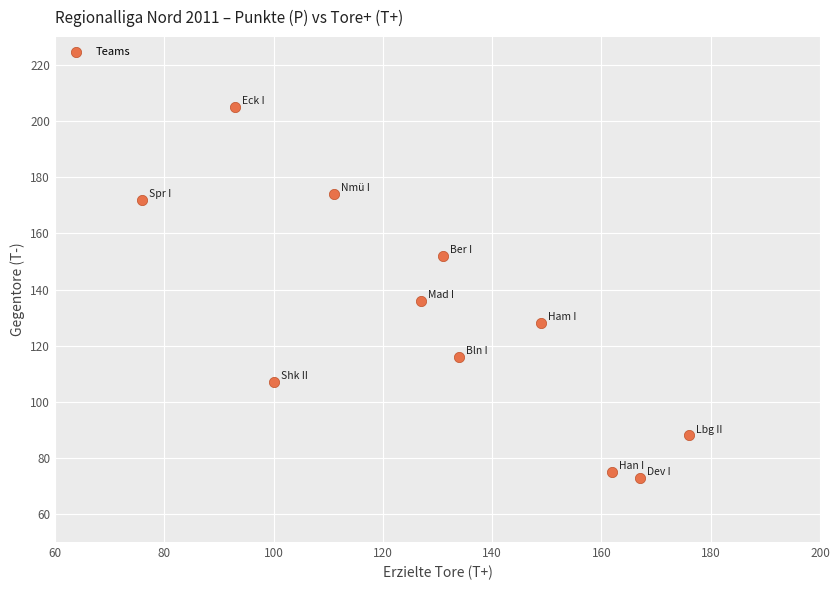

What is the average Y value?

130